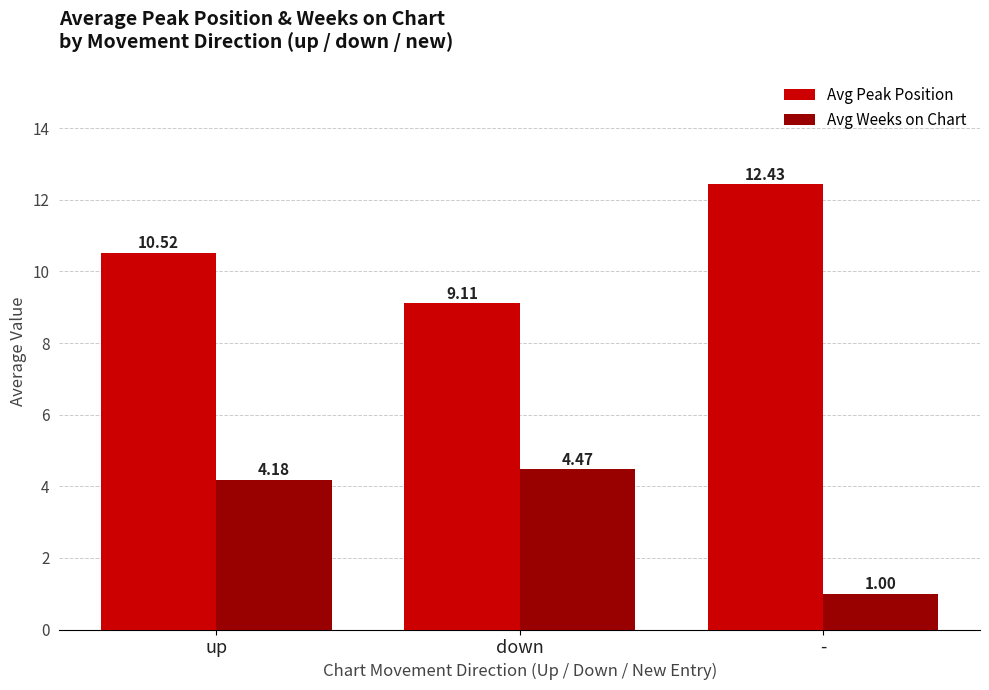

At how many categories does at least one series exceed 2?

3